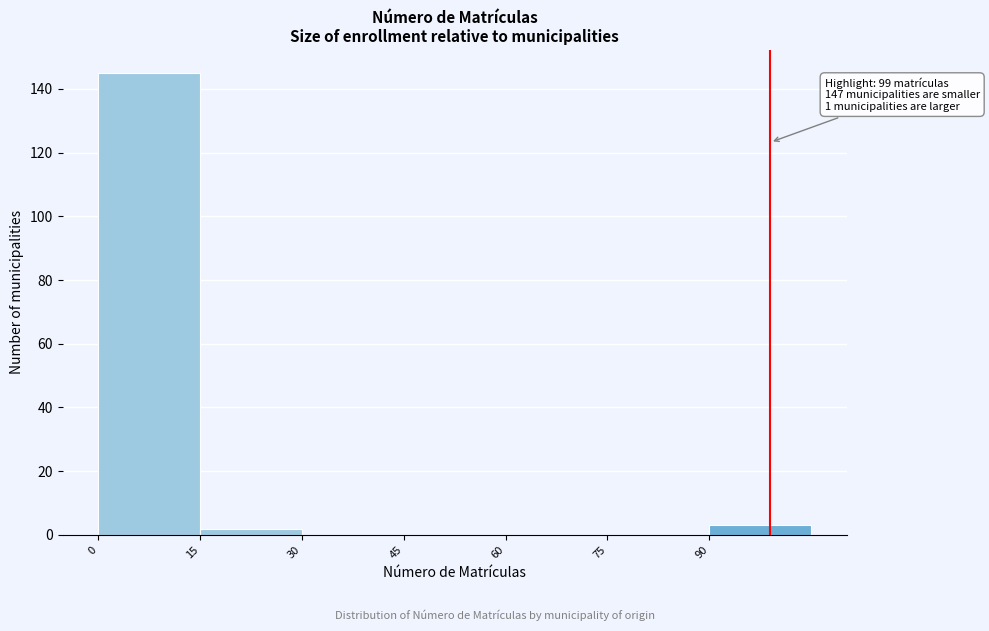

Which range on the x-axis has the tallest bar?

0 to 15